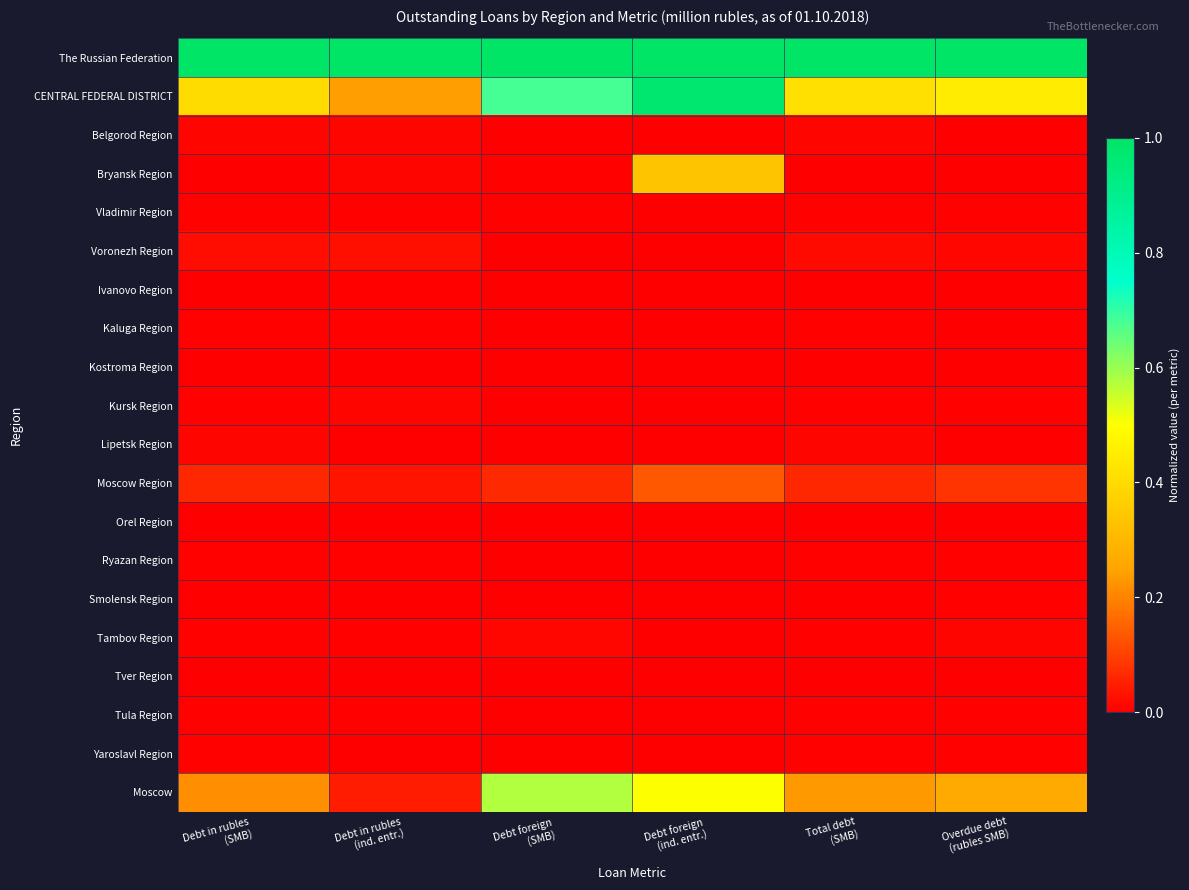

List the series in order of their peak value, lowest first.

Kostroma Region, Orel Region, Tver Region, Ivanovo Region, Kaluga Region, Vladimir Region, Yaroslavl Region, Ryazan Region, Tula Region, Smolensk Region, Lipetsk Region, Kursk Region, Belgorod Region, Tambov Region, Voronezh Region, Moscow Region, Bryansk Region, Moscow, CENTRAL FEDERAL DISTRICT, The Russian Federation